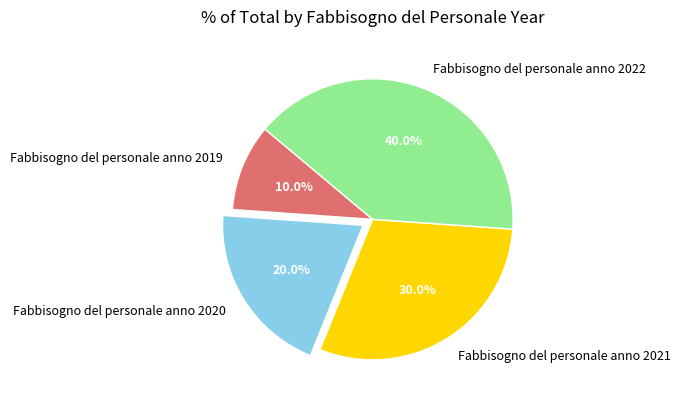

What portion of the pie excludes Fabbisogno del personale anno 2022?

60.0%